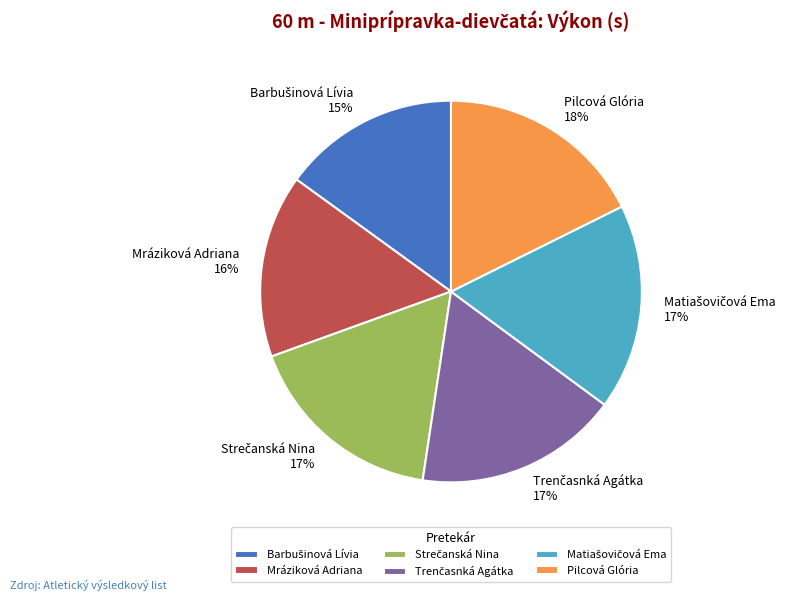

Is there any slice that represents more than half of the pie?

No